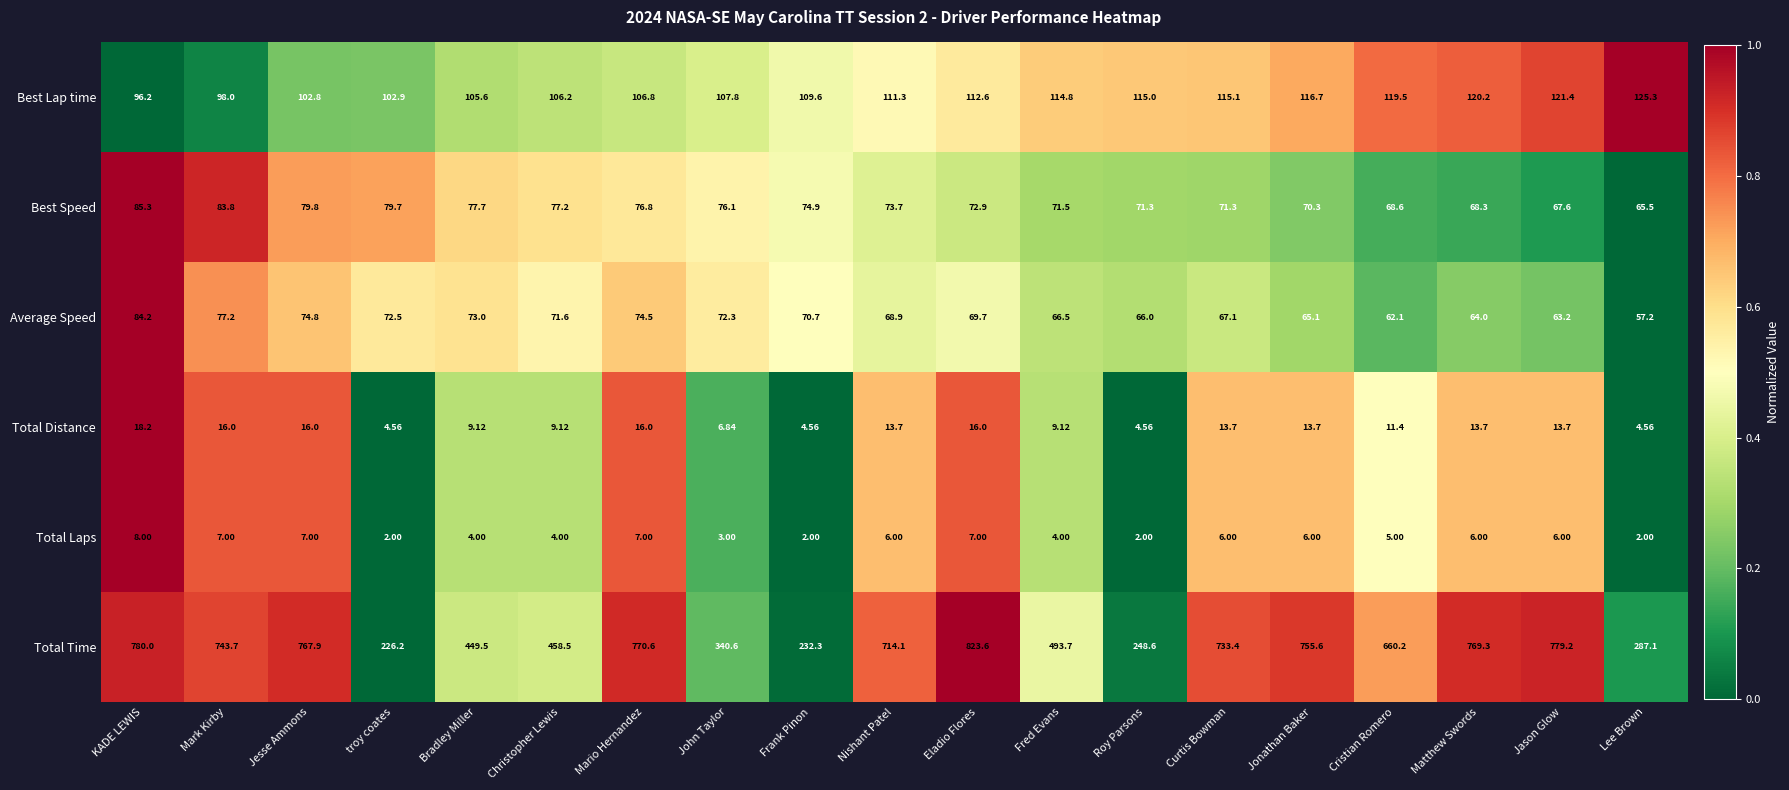

At which category is the sum across all series the highest?

Eladio Flores